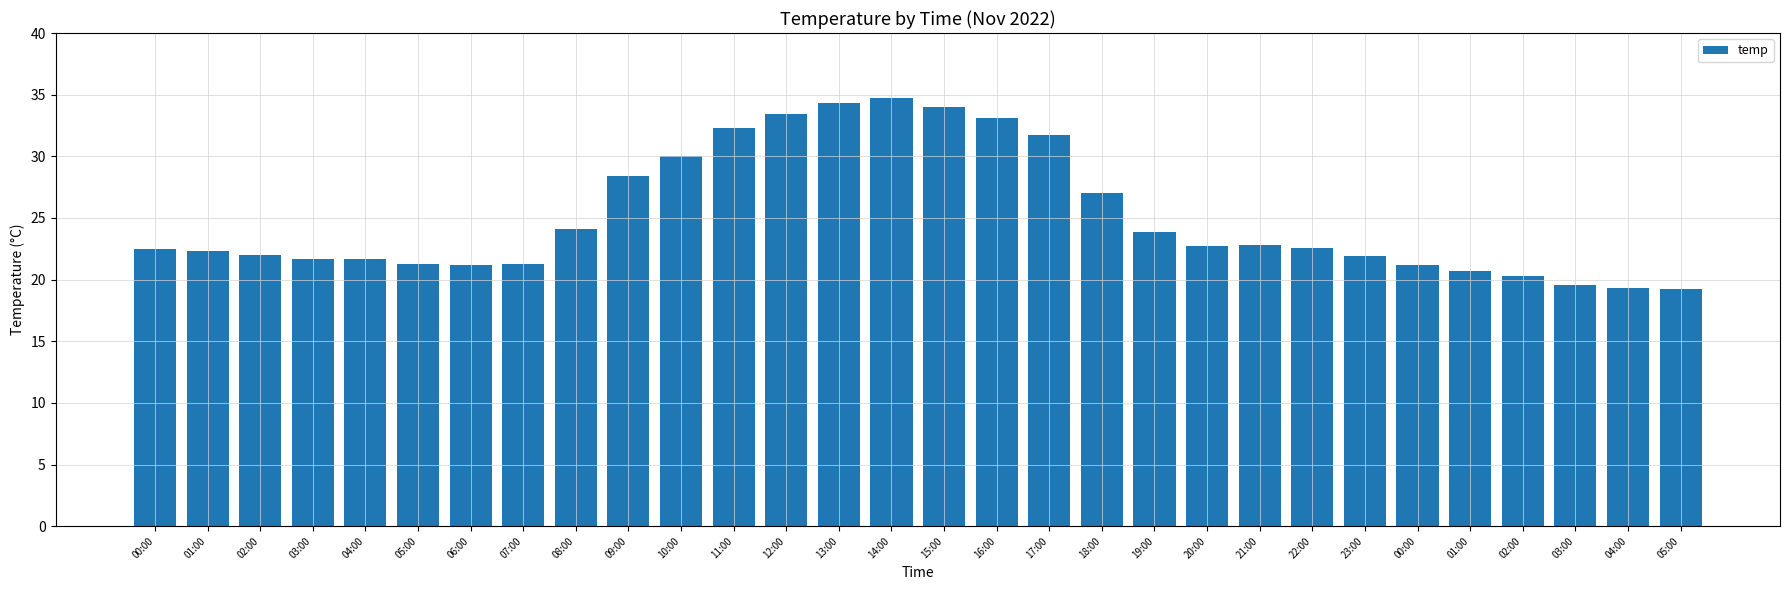

Between 14:00 and 02:00, which is larger?

14:00